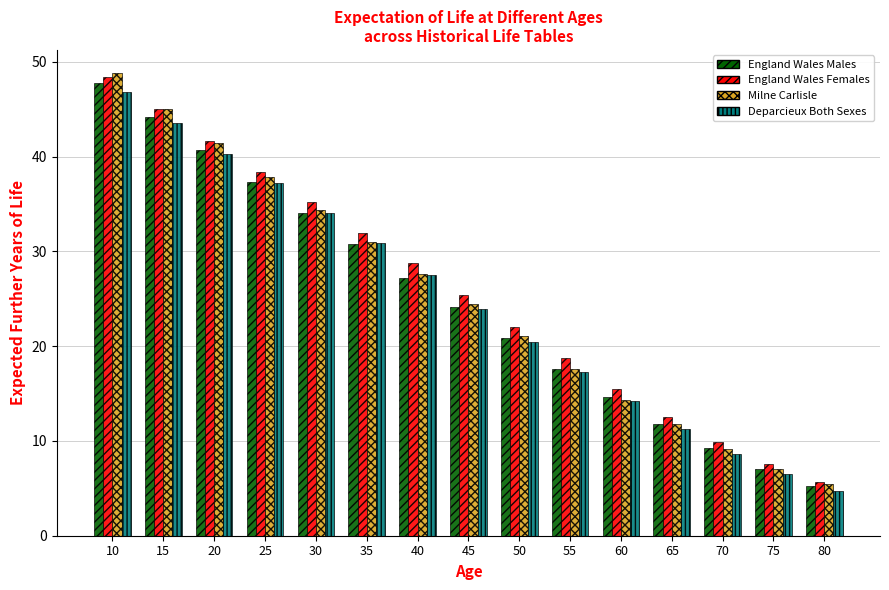

Are the bars horizontal?

No